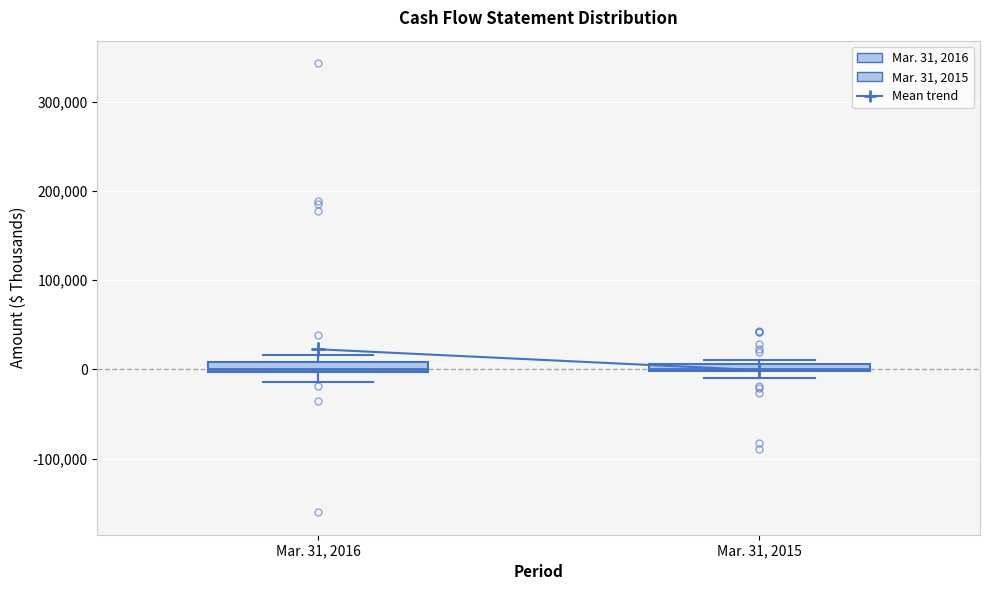

Where is the lower edge of the box for Mar. 31, 2015 on the y-axis? The values are not printed on the chart, so give them approximately, as read against the axis.

0